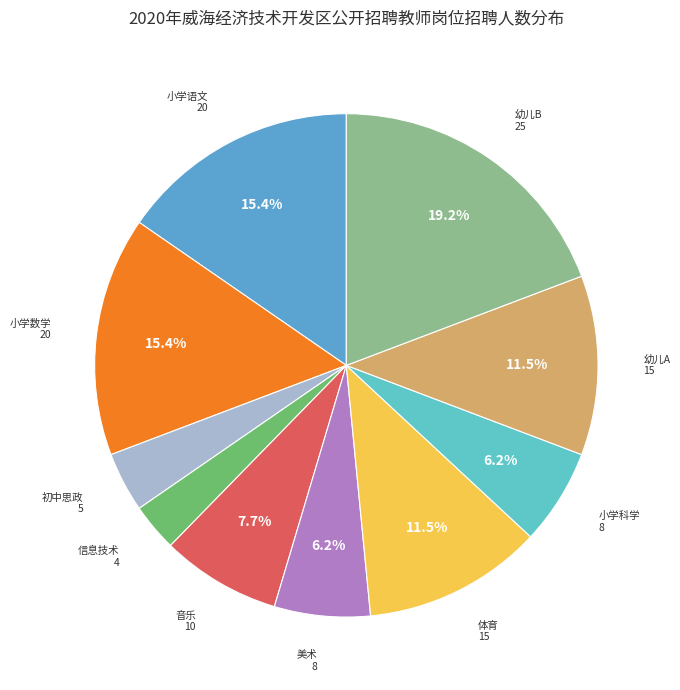

Between 幼儿B and 信息技术, which is larger?

幼儿B